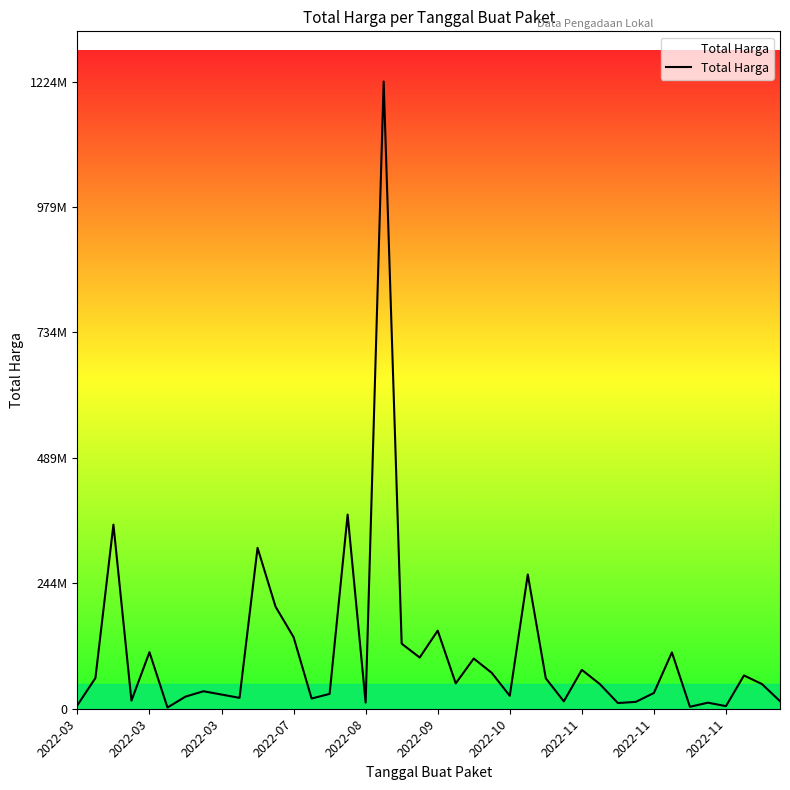

Where is the first local maximum?

2022-03